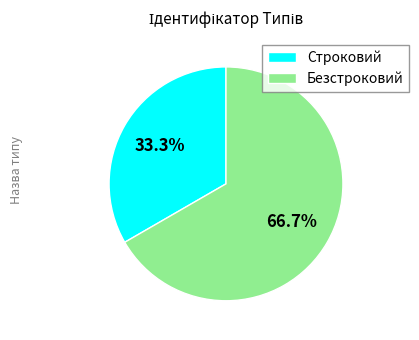

Combined, do Безстроковий and Строковий account for over 50%?

Yes